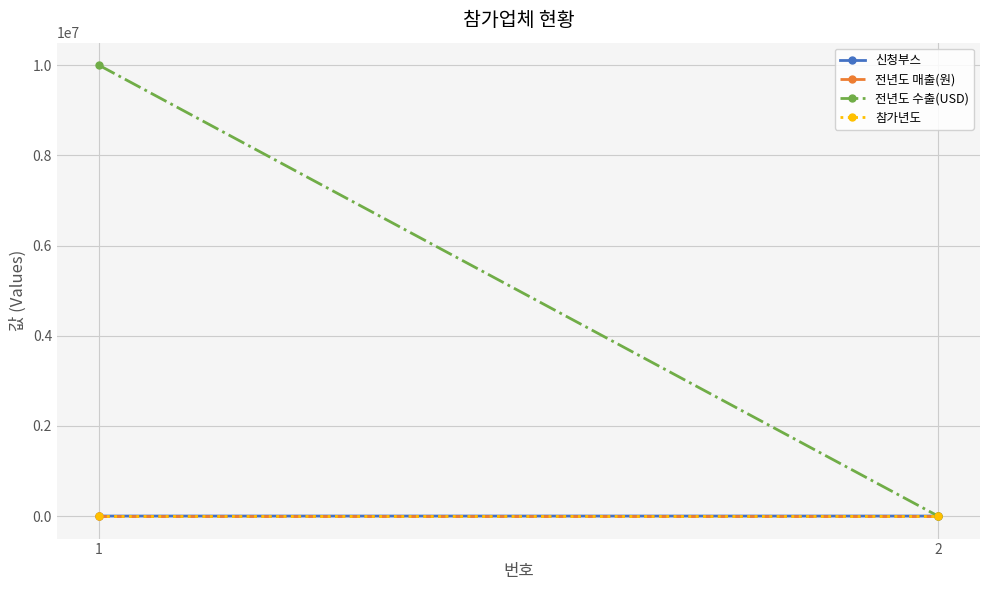

Is this an area chart (filled region under the line)?

No